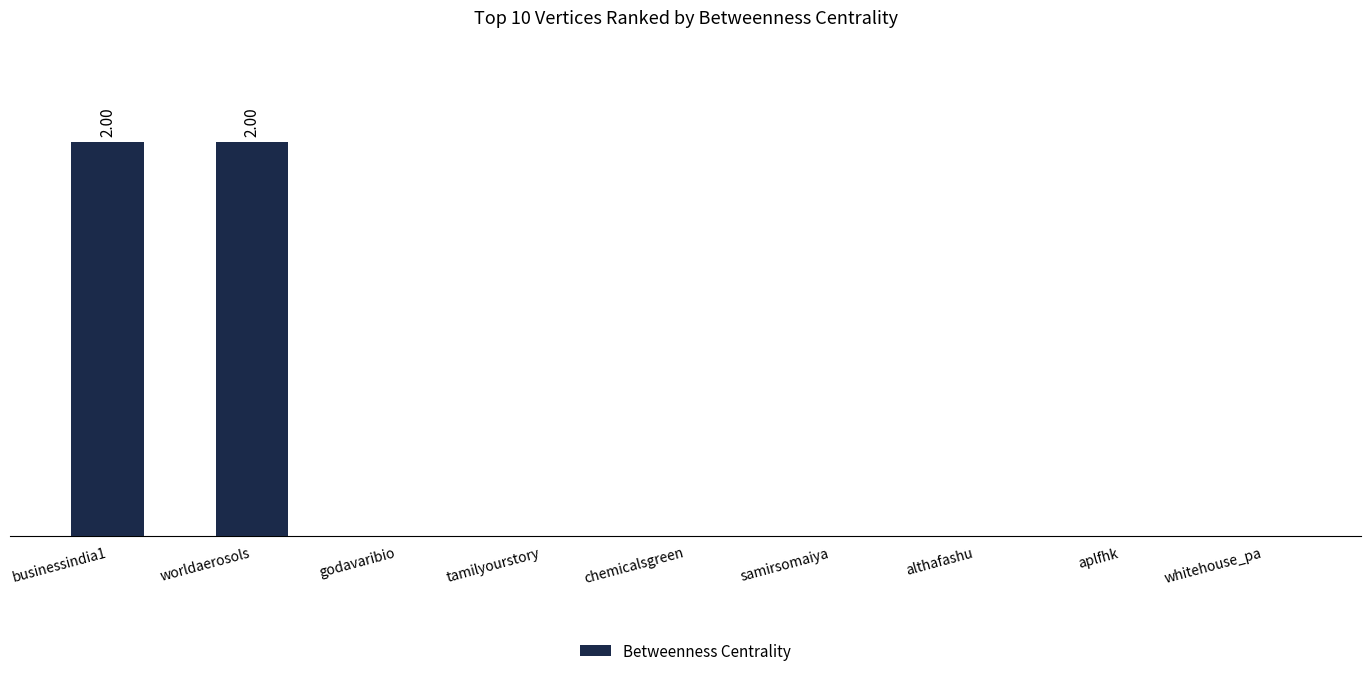

Where is the data nearest to the value 1?

businessindia1